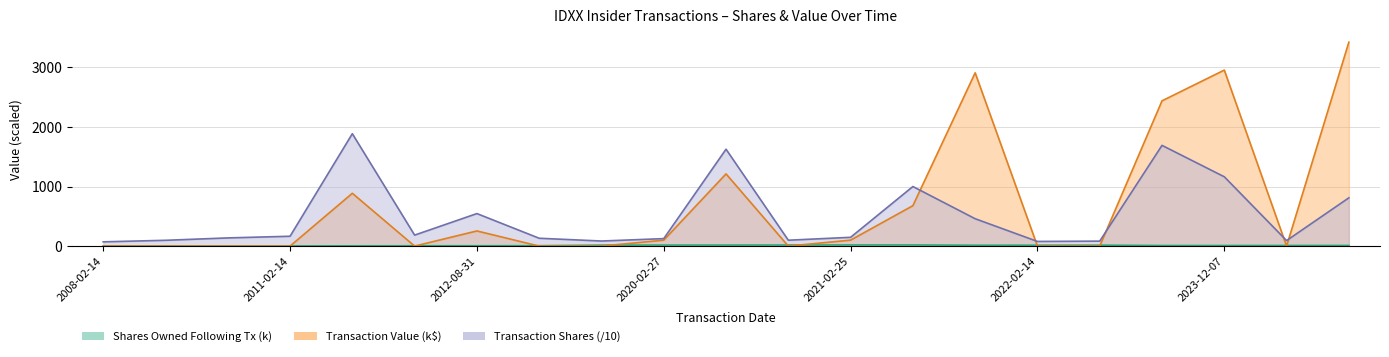

Reading left to right, list all the values displayed in this chart.

transactionShares: 71.6	97.4	137.4	165.4	1886.8	184.7	545.9	131.8	85.3	125.6	1626.4	98.9	147.6	1000.0	459.5	78.1	83.4	1690.9	1163.6	92.7	810.4
sharesOwnedFollowingTransaction: 0.4	1.1	1.9	3.0	4.6	5.9	6.0	7.0	16.5	17.7	17.8	18.4	19.9	19.9	14.8	15.4	16.0	10.0	10.1	10.7	10.7
transactionValue: 0.0	0.0	0.0	0.0	886.6	0.0	254.4	0.0	0.0	99.9	1212.3	0.0	100.1	678.5	2908.6	0.0	0.0	2438.5	2954.6	0.0	3423.5